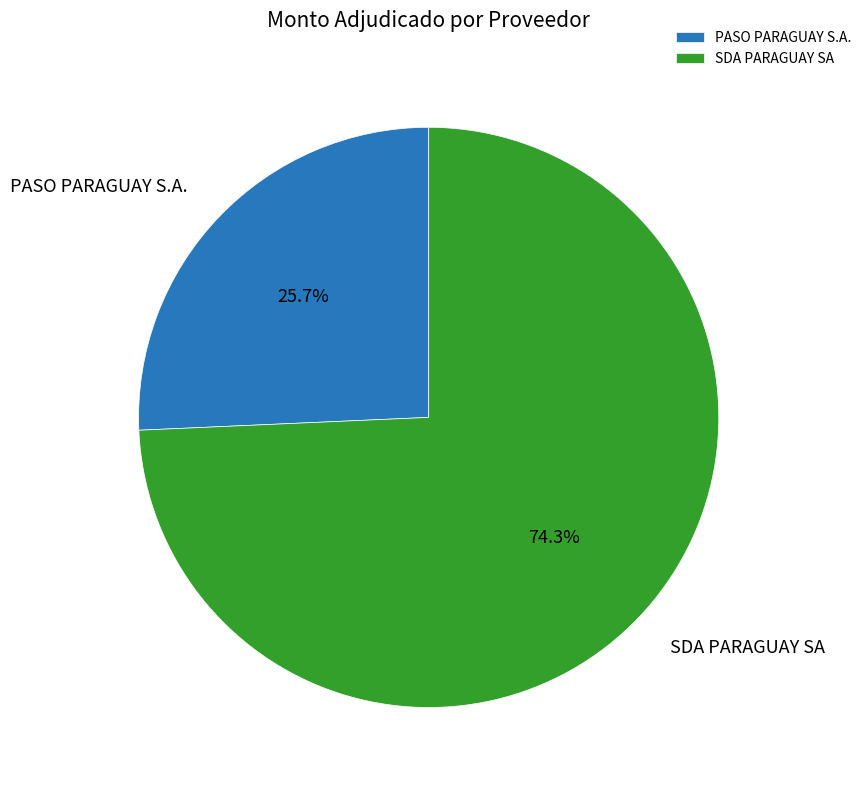

Which slice is the smallest?

PASO PARAGUAY S.A.